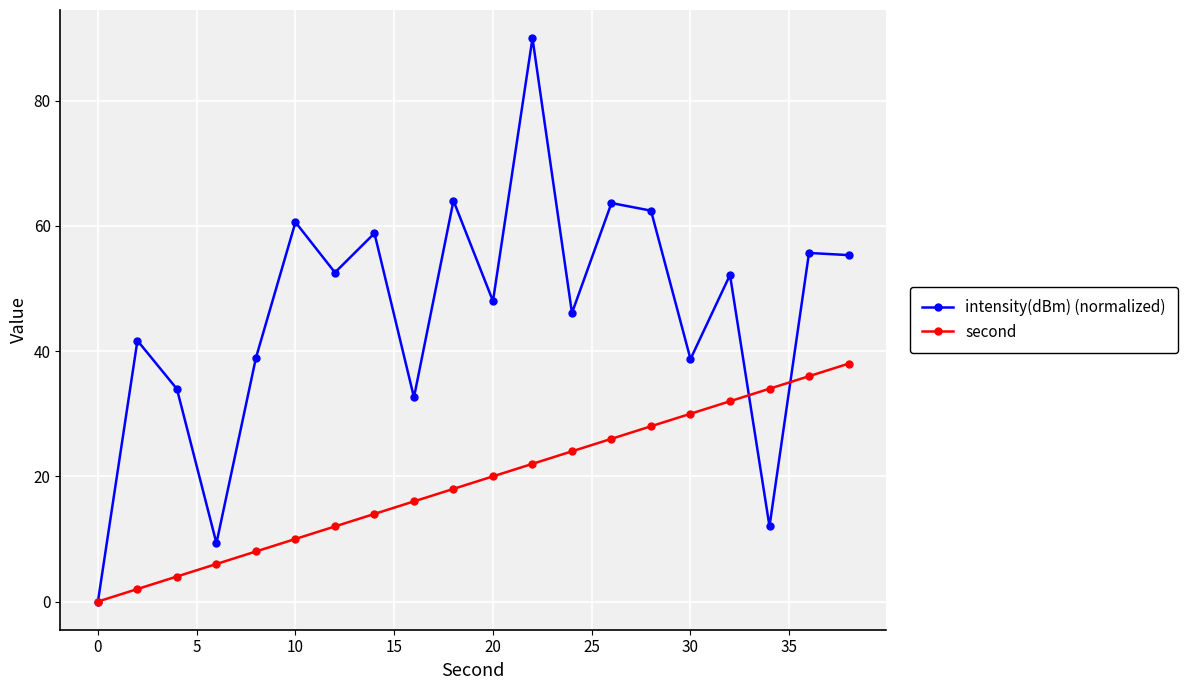

Which series has the widest spread of values?

intensity(dBm) (normalized)